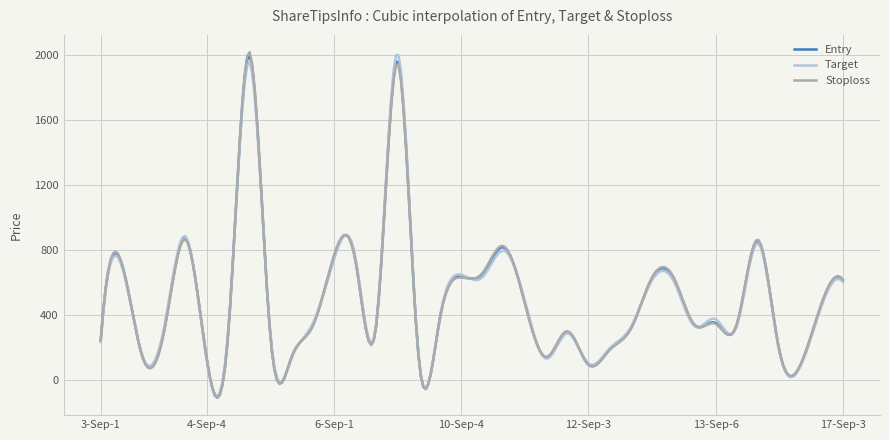

List the series in order of their overall mean, highest first.

Stoploss, Entry, Target